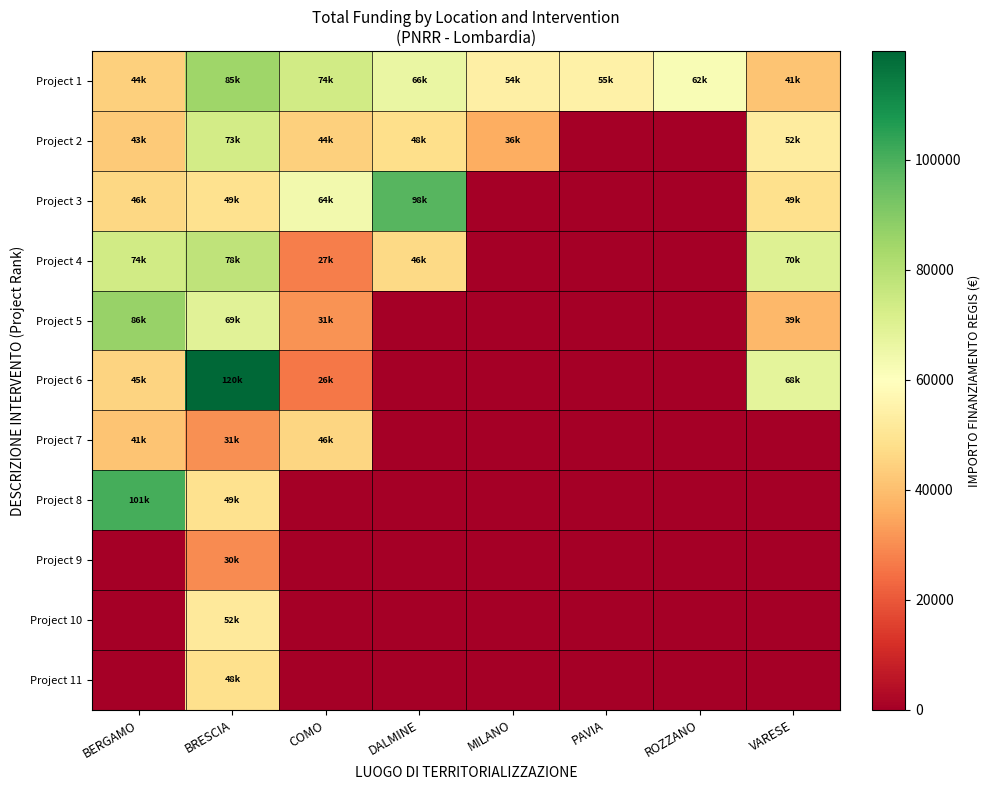

Reading left to right, list all the values displayed in this chart.

Project 1: BERGAMO=44080.6	BRESCIA=84977.9	COMO=73636.1	DALMINE=66393.6	MILANO=54144.9	PAVIA=54577.6	ROZZANO=62062.4	VARESE=41196.6
Project 2: BERGAMO=42816.5	BRESCIA=73250.1	COMO=44036.1	DALMINE=47794.5	MILANO=36123.8	PAVIA=0.0	ROZZANO=0.0	VARESE=52455.4
Project 3: BERGAMO=46312.5	BRESCIA=48776.3	COMO=63747.5	DALMINE=97812.0	MILANO=0.0	PAVIA=0.0	ROZZANO=0.0	VARESE=48646.7
Project 4: BERGAMO=73886.6	BRESCIA=77926.5	COMO=27342.9	DALMINE=46386.6	MILANO=0.0	PAVIA=0.0	ROZZANO=0.0	VARESE=70077.9
Project 5: BERGAMO=86371.0	BRESCIA=68925.6	COMO=30978.2	DALMINE=0.0	MILANO=0.0	PAVIA=0.0	ROZZANO=0.0	VARESE=38513.5
Project 6: BERGAMO=44978.7	BRESCIA=119783.4	COMO=25842.4	DALMINE=0.0	MILANO=0.0	PAVIA=0.0	ROZZANO=0.0	VARESE=68180.1
Project 7: BERGAMO=41496.0	BRESCIA=30558.8	COMO=45553.7	DALMINE=0.0	MILANO=0.0	PAVIA=0.0	ROZZANO=0.0	VARESE=0.0
Project 8: BERGAMO=100847.1	BRESCIA=48957.9	COMO=0.0	DALMINE=0.0	MILANO=0.0	PAVIA=0.0	ROZZANO=0.0	VARESE=0.0
Project 9: BERGAMO=0.0	BRESCIA=29640.7	COMO=0.0	DALMINE=0.0	MILANO=0.0	PAVIA=0.0	ROZZANO=0.0	VARESE=0.0
Project 10: BERGAMO=0.0	BRESCIA=51504.7	COMO=0.0	DALMINE=0.0	MILANO=0.0	PAVIA=0.0	ROZZANO=0.0	VARESE=0.0
Project 11: BERGAMO=0.0	BRESCIA=48200.6	COMO=0.0	DALMINE=0.0	MILANO=0.0	PAVIA=0.0	ROZZANO=0.0	VARESE=0.0